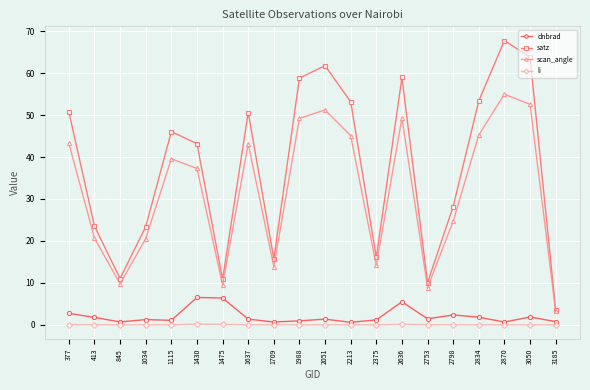

Where does the dnbrad series first go above 1?

377